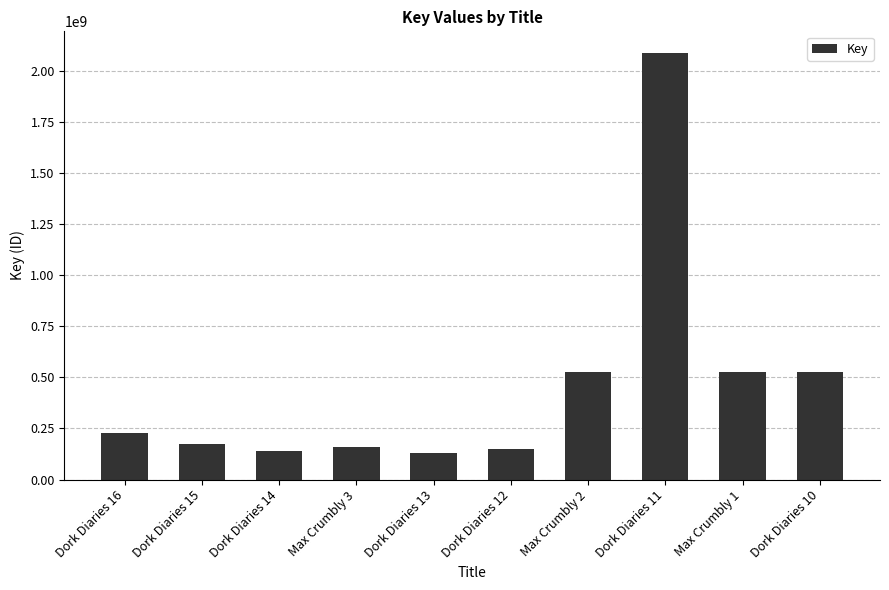

What is the value of the 3rd bar from the left?

137755198